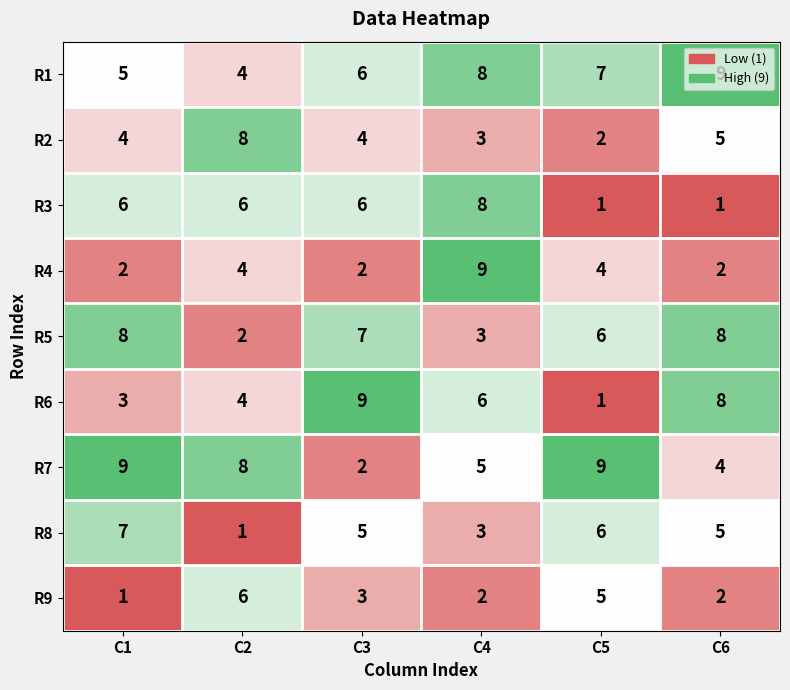

At which label does R8 first exceed 5?

C1